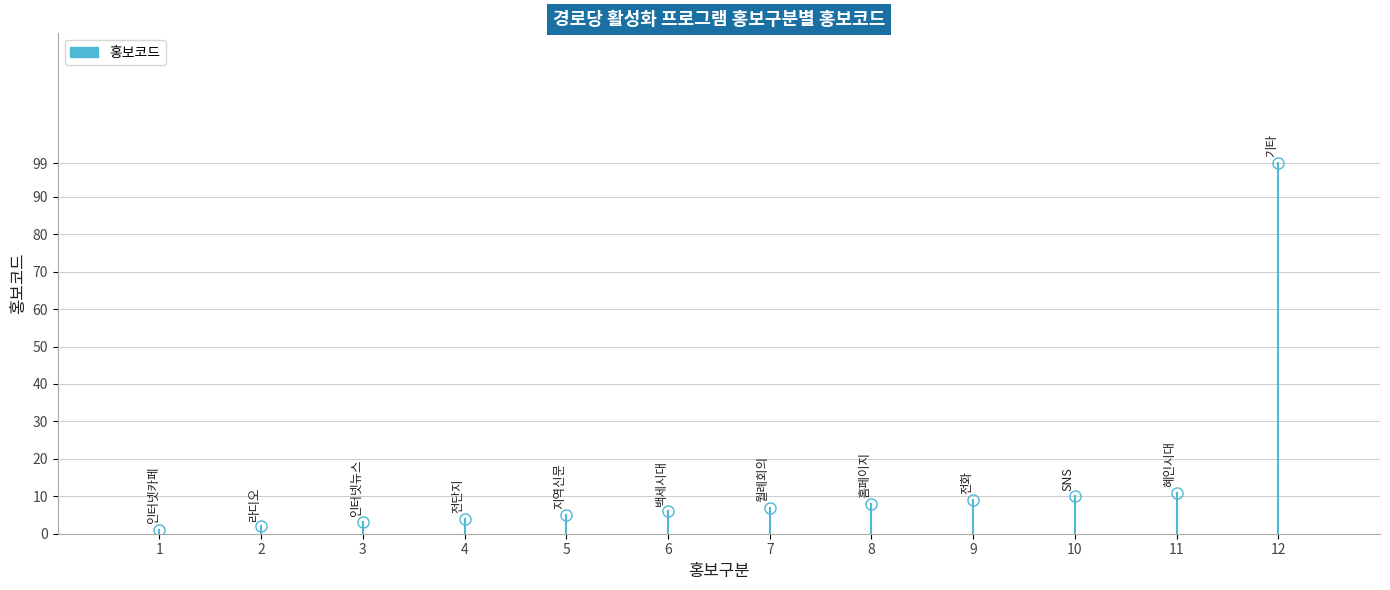

What is the average value?

14